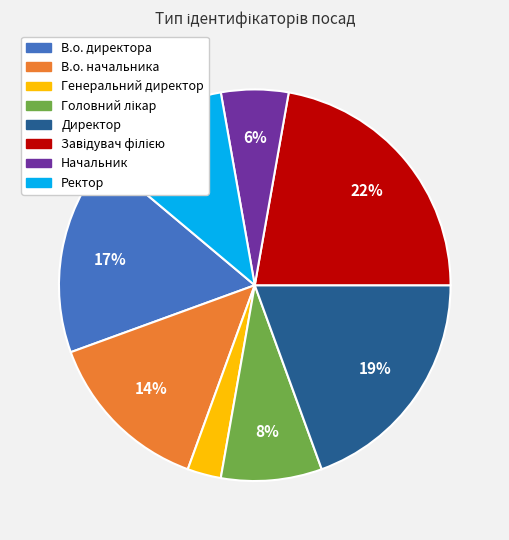

What percentage is the В.о. директора slice, to the nearest percent?

17%